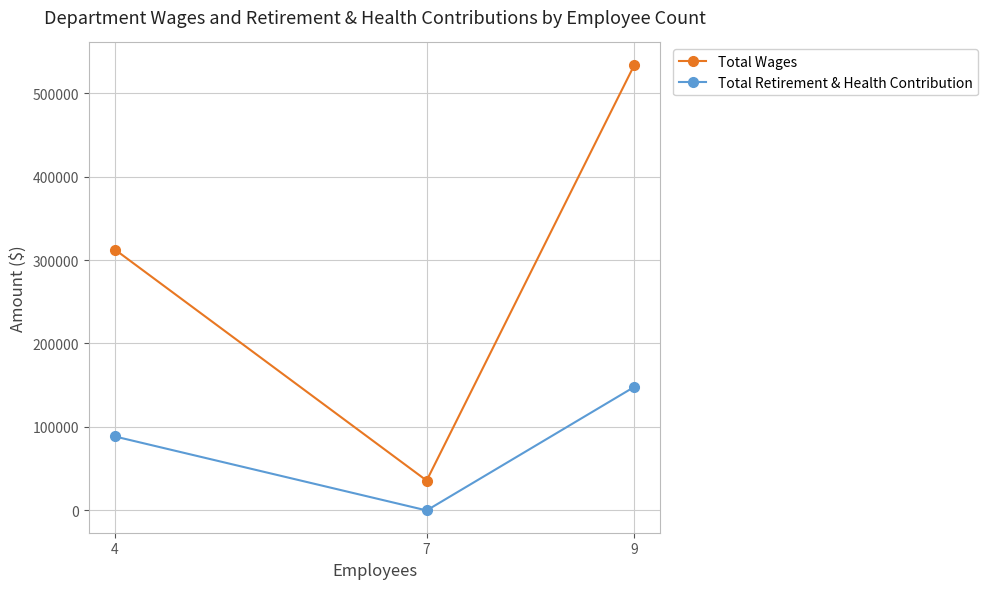

How many positive values does the Total Retirement & Health Contribution series have?

2